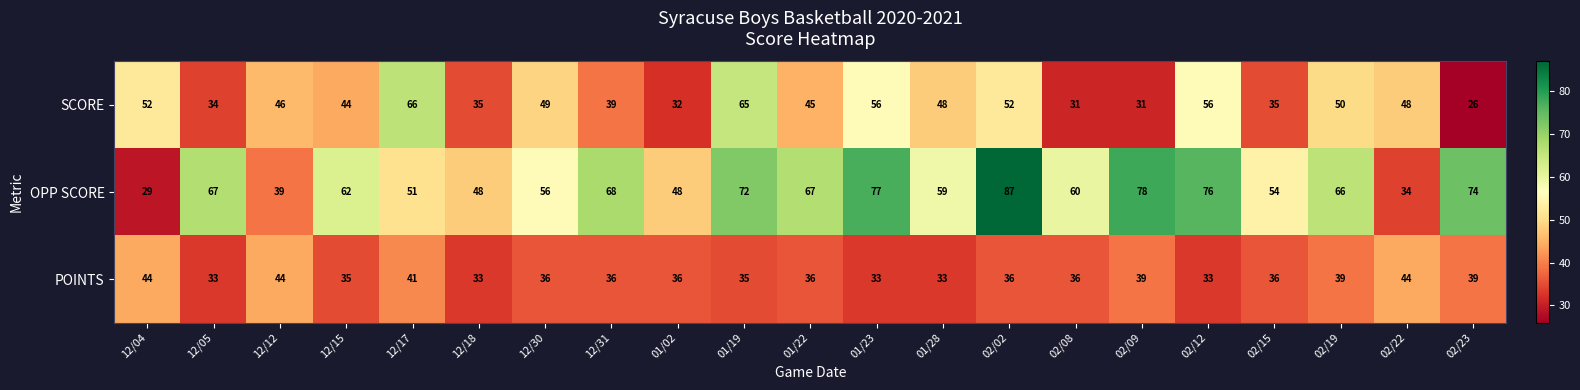

Rank the series by their average value, from lowest to highest.

POINTS, SCORE, OPP SCORE